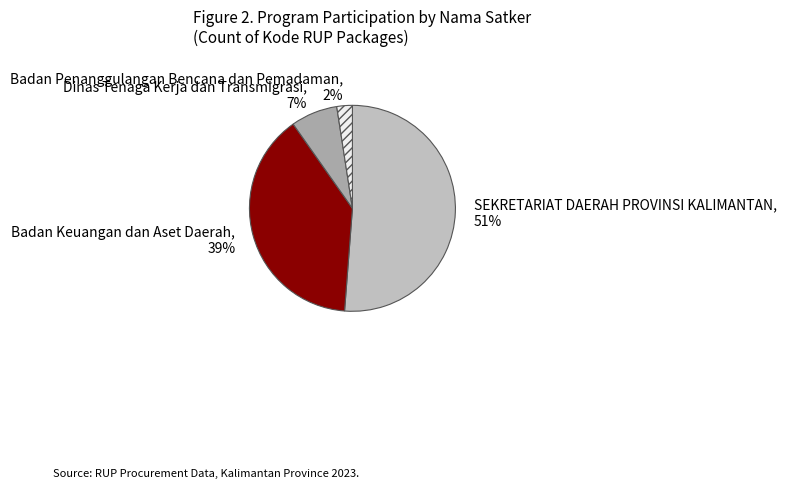

To the nearest percent, what is the average slice percentage?

25%